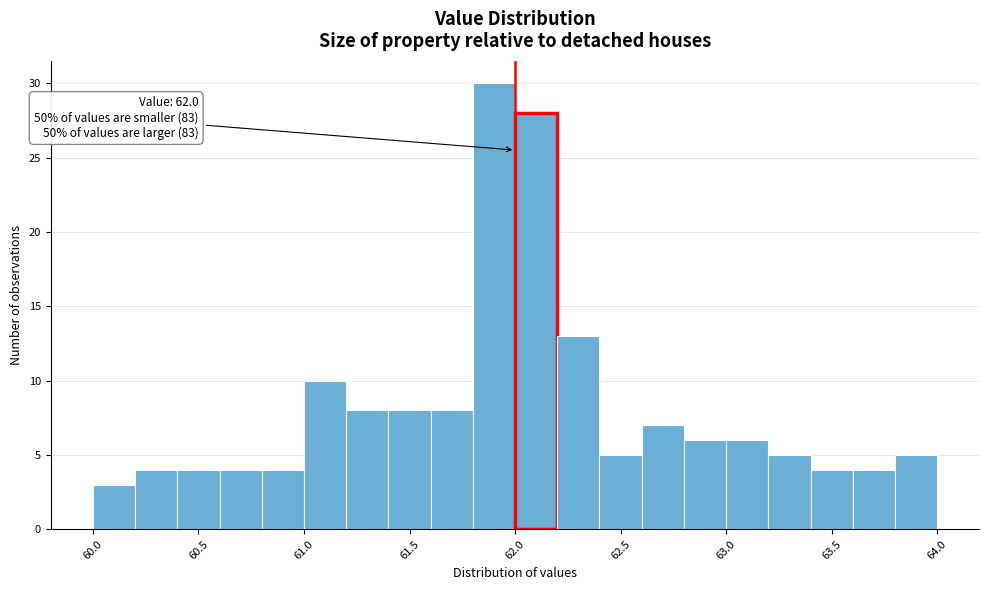

Over which range of the x-axis is the bar tallest?

61.8 to 62.0